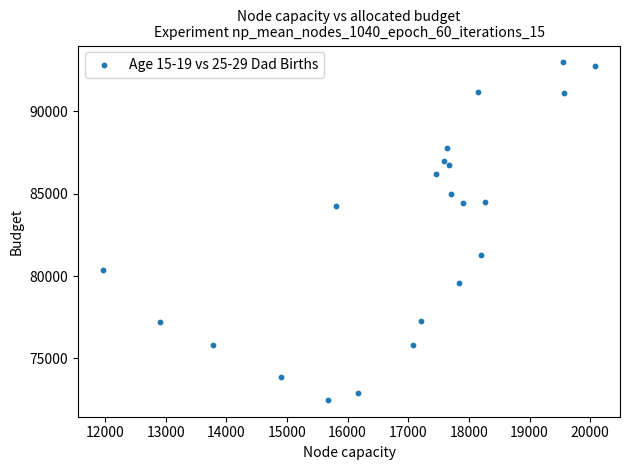

What is the range of X values (max minus min)?

8124